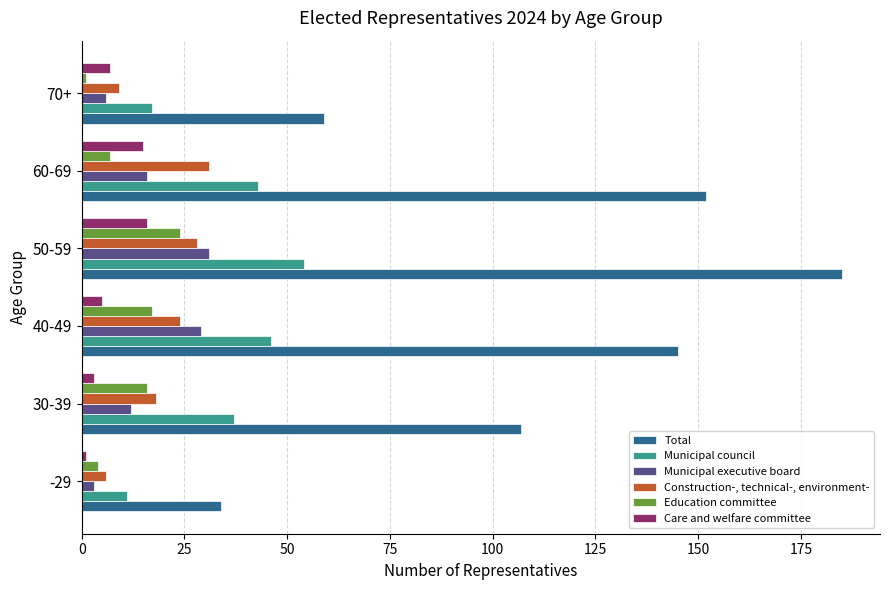

What is the difference between the maximum and minimum values in the Education committee series?

23